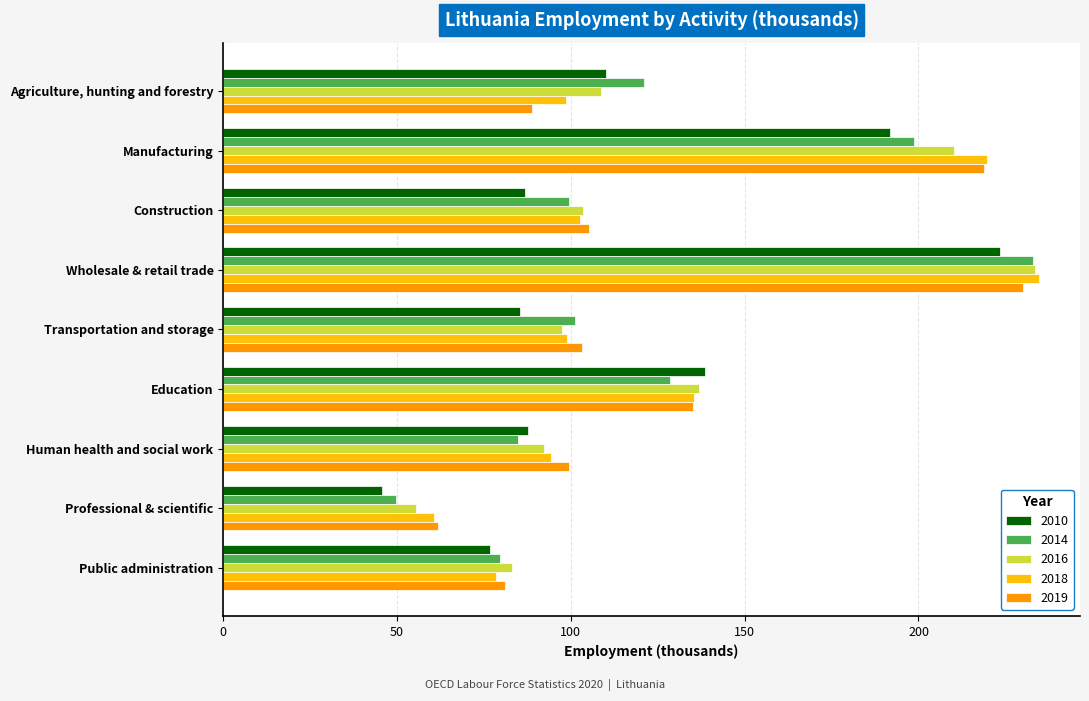

What is the sum of all 2016 values?

1121.0